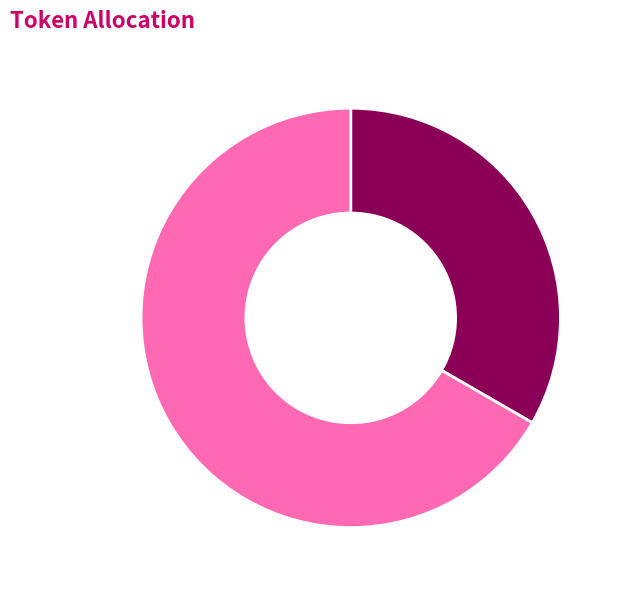

Does any single category account for the majority?

Yes